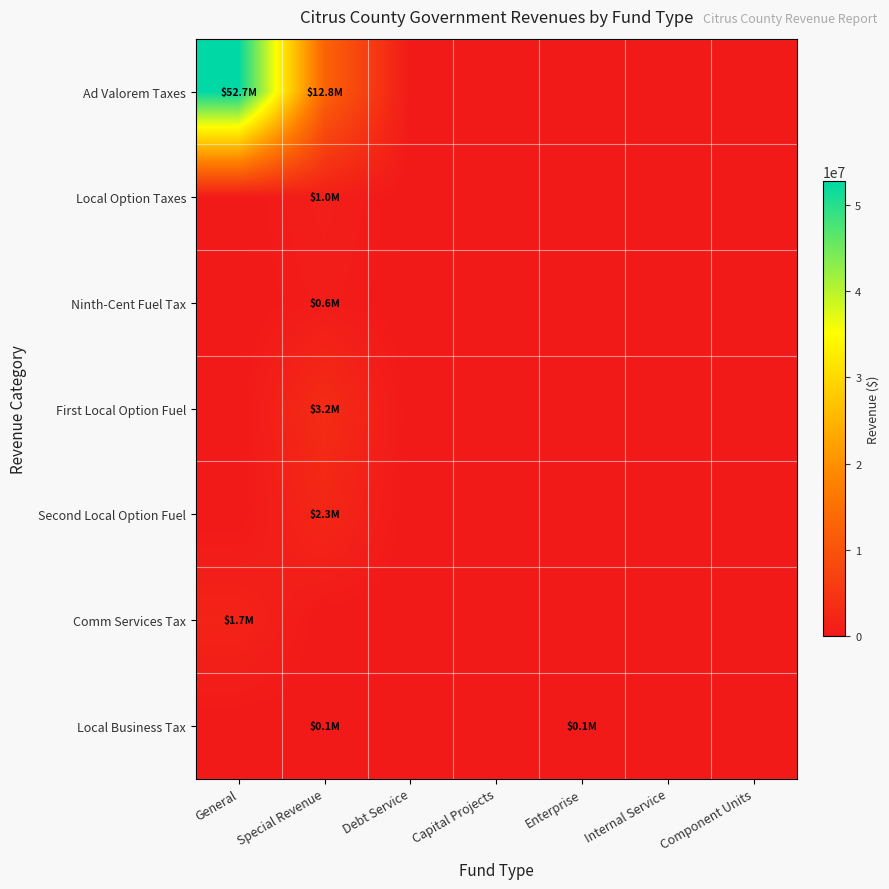

Reading right to left, extract all data points from this chart.

Ad Valorem Taxes: Component Units=0	Internal Service=0	Enterprise=0	Capital Projects=0	Debt Service=0	Special Revenue=12786574	General=52732386
Local Option Taxes: Component Units=0	Internal Service=0	Enterprise=0	Capital Projects=0	Debt Service=0	Special Revenue=975489	General=0
Ninth-Cent Fuel Tax: Component Units=0	Internal Service=0	Enterprise=0	Capital Projects=0	Debt Service=0	Special Revenue=617484	General=0
First Local Option Fuel: Component Units=0	Internal Service=0	Enterprise=0	Capital Projects=0	Debt Service=0	Special Revenue=3235381	General=0
Second Local Option Fuel: Component Units=0	Internal Service=0	Enterprise=0	Capital Projects=0	Debt Service=0	Special Revenue=2293823	General=0
Comm Services Tax: Component Units=0	Internal Service=0	Enterprise=0	Capital Projects=0	Debt Service=0	Special Revenue=0	General=1709044
Local Business Tax: Component Units=0	Internal Service=0	Enterprise=57100	Capital Projects=0	Debt Service=0	Special Revenue=111320	General=0